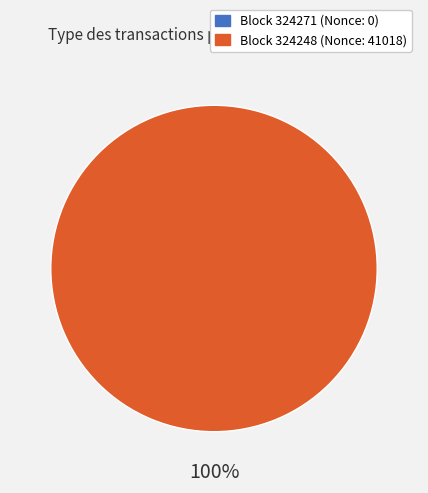

Which slice is the smallest?

324271